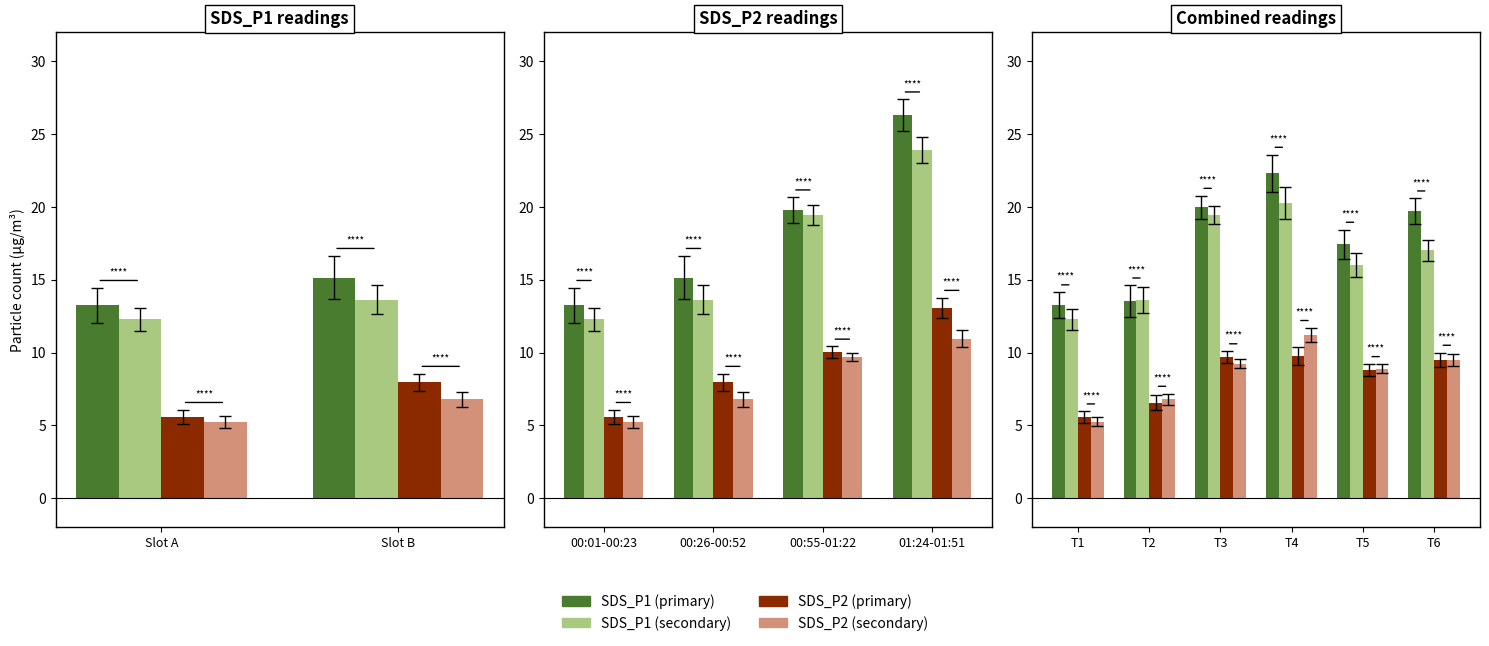

Reading right to left, list all the values displayed in this chart.

SDS_P1 (primary): 19.7	17.4	22.3	20.0	13.5	13.2
SDS_P1 (secondary): 17.0	16.0	20.3	19.4	13.6	12.3
SDS_P2 (primary): 9.5	8.8	9.8	9.7	6.5	5.6
SDS_P2 (secondary): 9.5	8.9	11.2	9.2	6.8	5.2